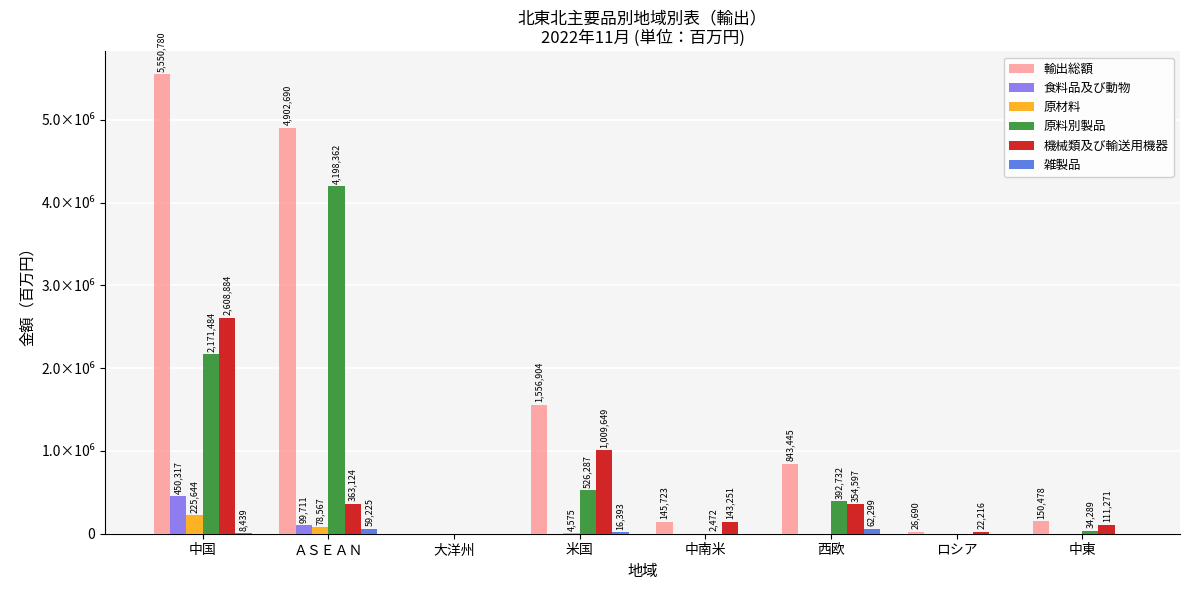

Is the value of 原料別製品 at 中国 greater than the value of 輸出総額 at 大洋州?

Yes